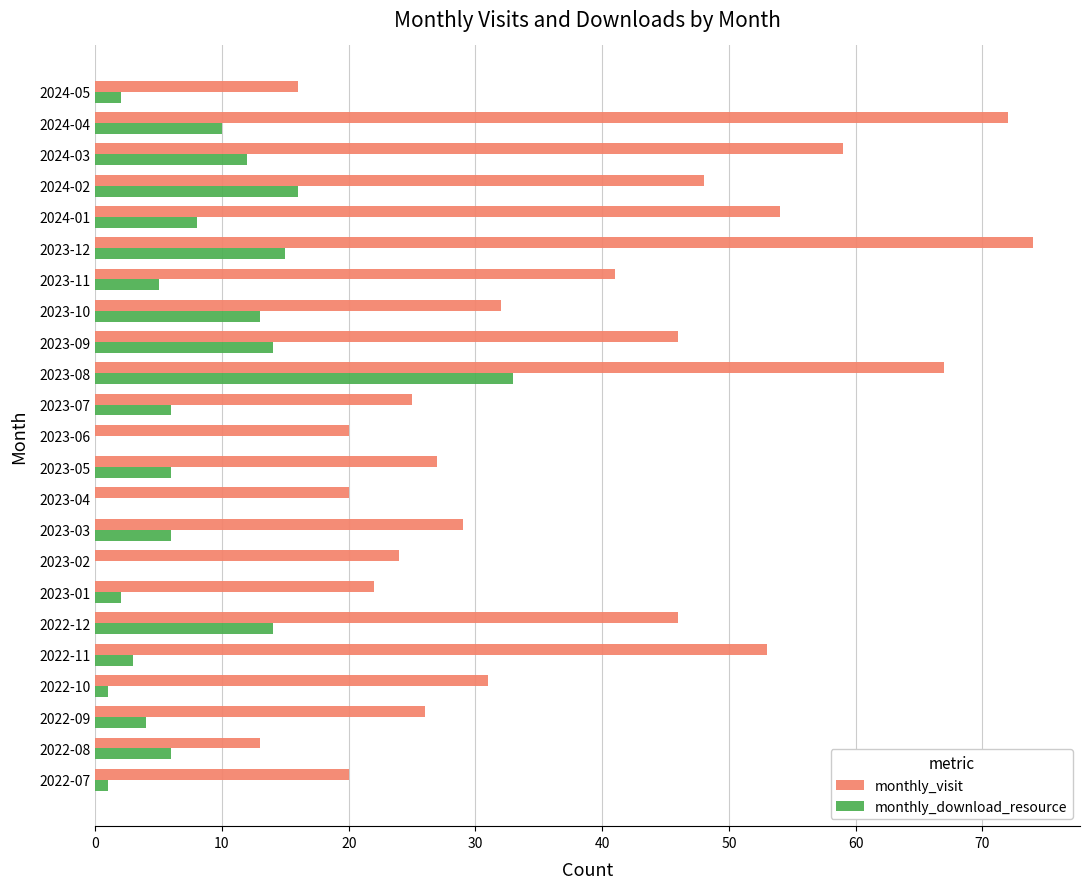

True or false: monthly_download_resource has a value of 22 at 2023-06.

False